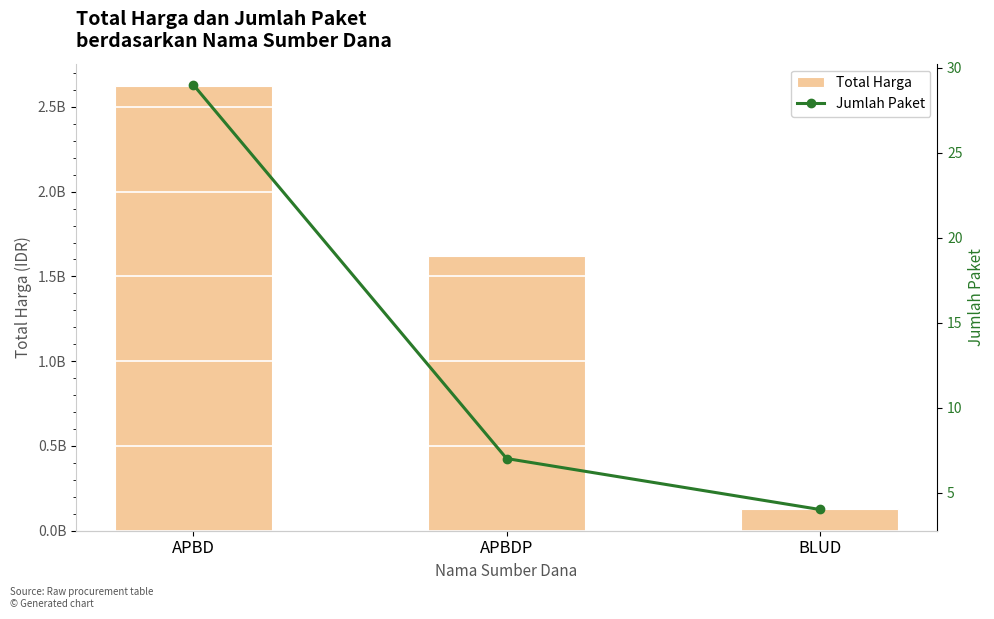

Count the number of data series in this chart.

2